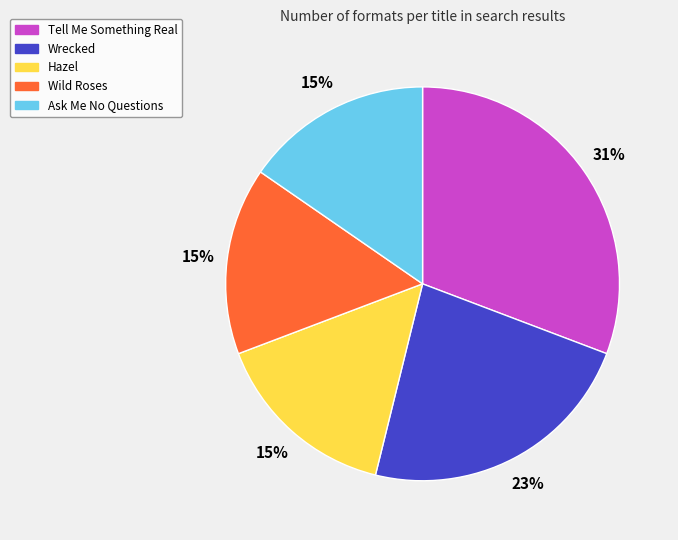

To the nearest percent, what is the average slice percentage?

20%